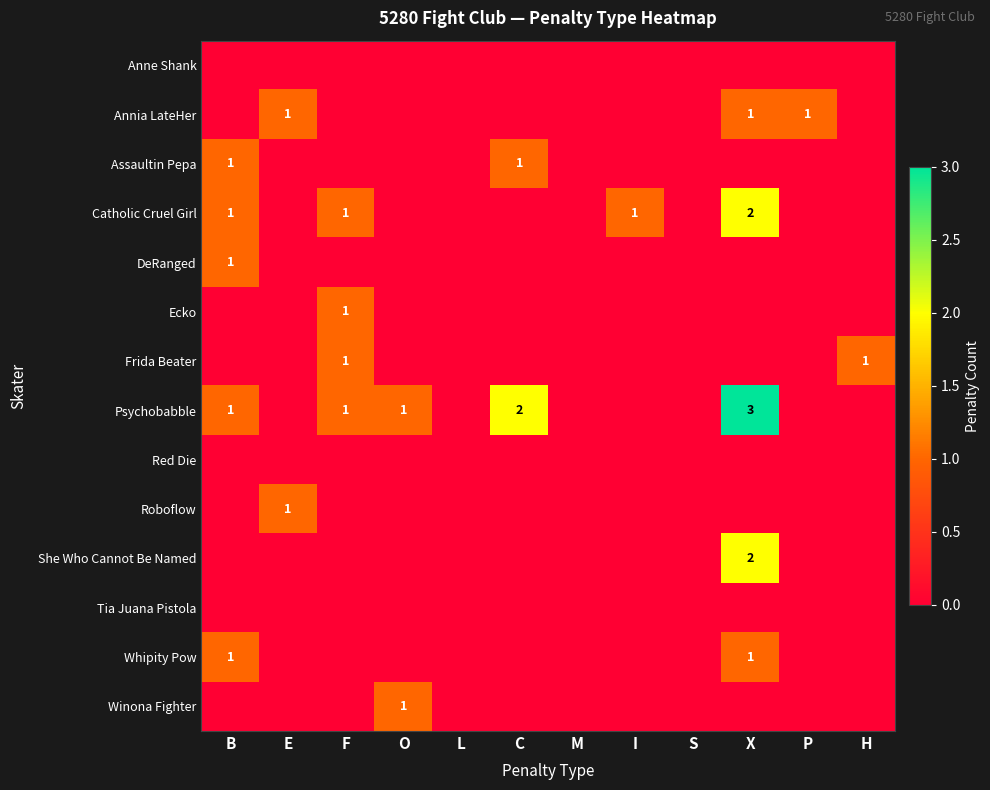

True or false: Catholic Cruel Girl has a value of 1 at F.

True